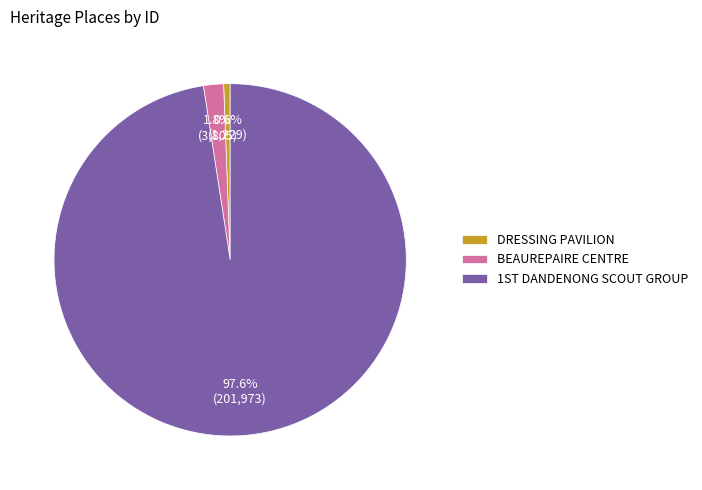

How many segments does this pie chart have?

3